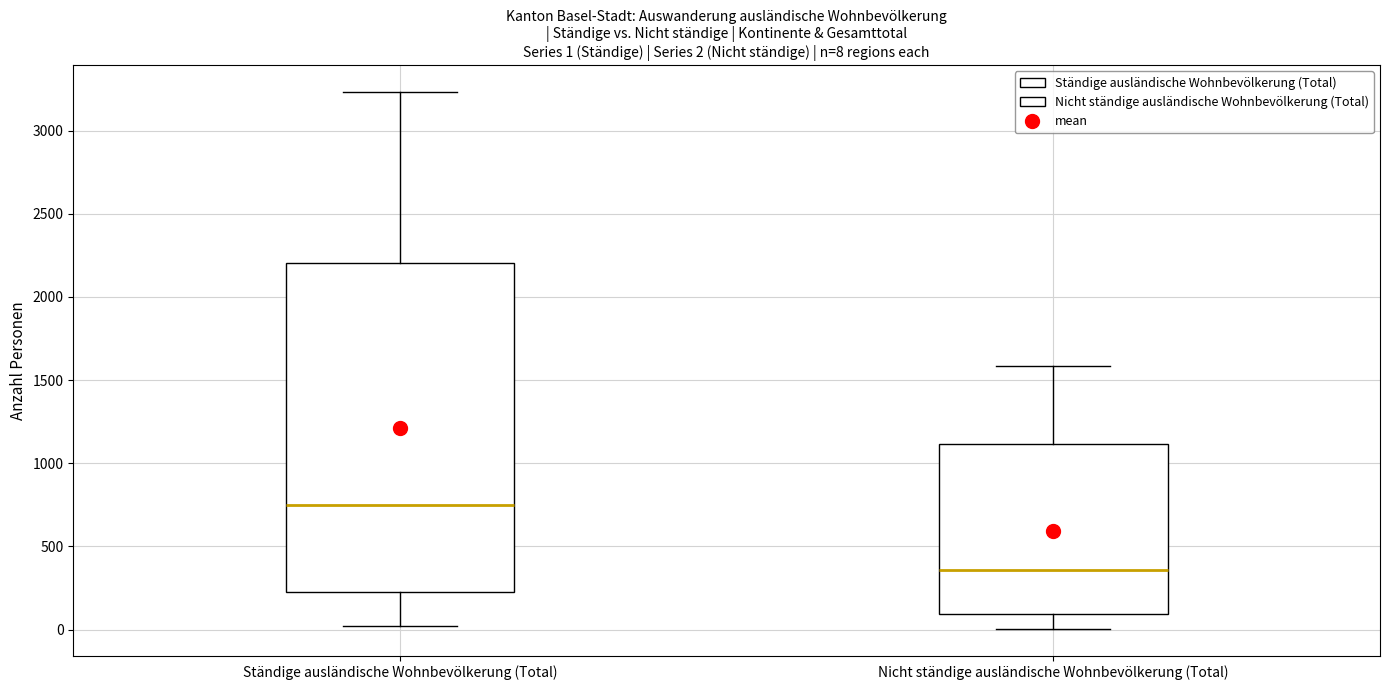

Which box's median line is the lowest?

Nicht ständige ausländische Wohnbevölkerung (Total)